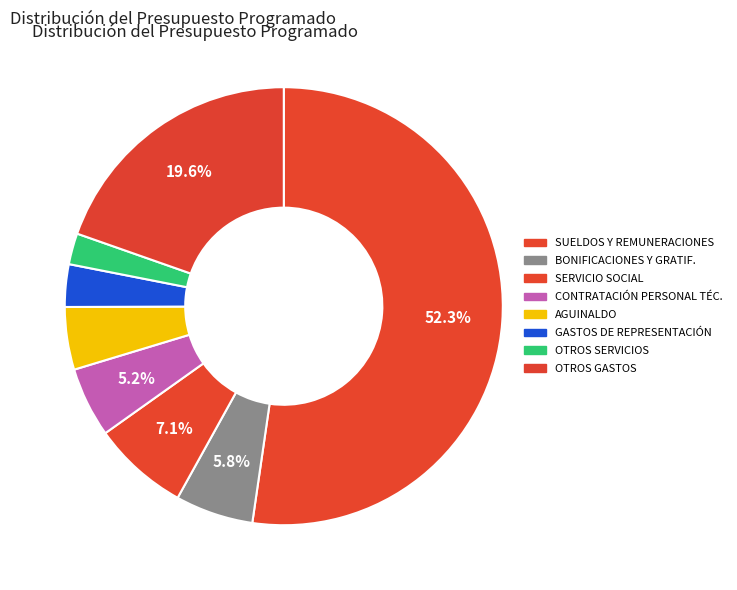

How many slices are in this pie chart?

8